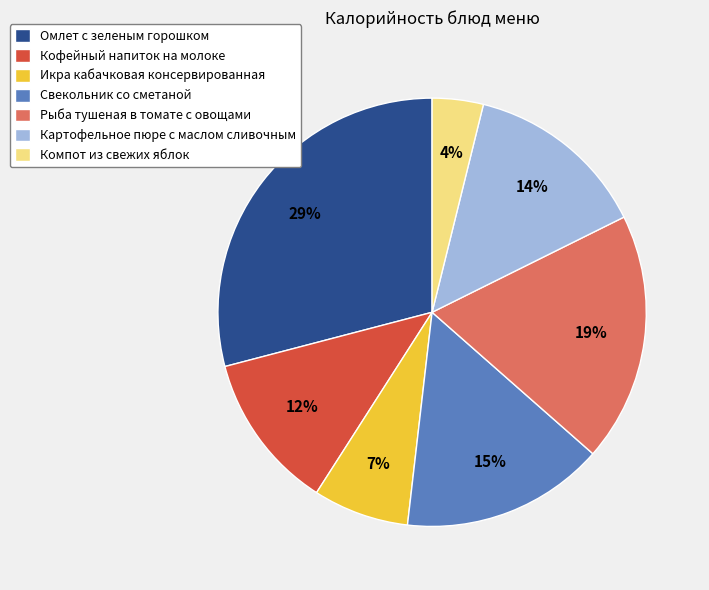

To the nearest percent, what is the difference between the largest and smallest slice percentages?

25%